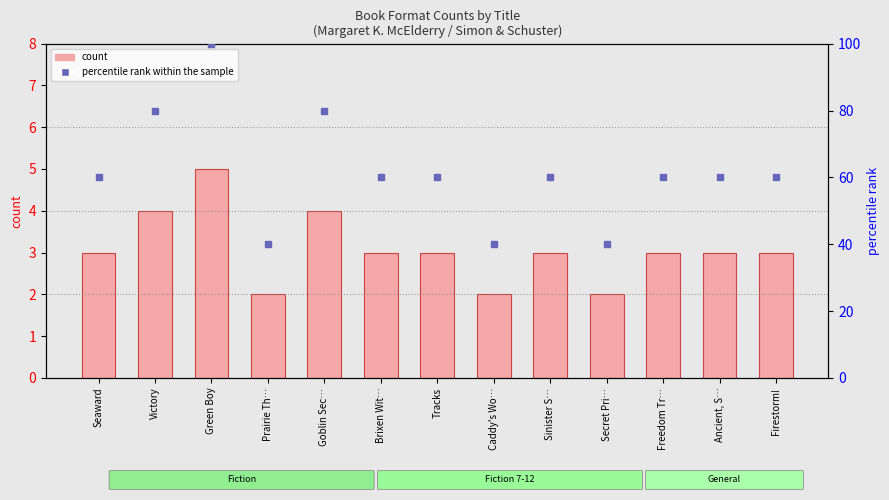

Reading left to right, extract all data points from this chart.

count: Seaward=3	Victory=4	Green Boy=5	Prairie Th…=2	Goblin Sec…=4	Brixen Wit…=3	Tracks=3	Caddy's Wo…=2	Sinister S…=3	Secret Pri…=2	Freedom Tr…=3	Ancient, S…=3	Firestorm!=3
percentile rank within the sample: Seaward=60	Victory=80	Green Boy=100	Prairie Th…=40	Goblin Sec…=80	Brixen Wit…=60	Tracks=60	Caddy's Wo…=40	Sinister S…=60	Secret Pri…=40	Freedom Tr…=60	Ancient, S…=60	Firestorm!=60